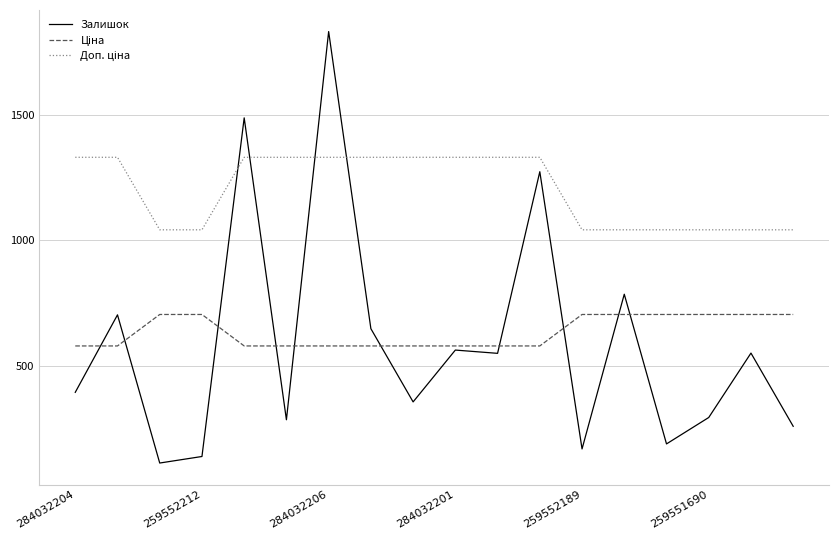

What is the smallest value displayed?

115.0